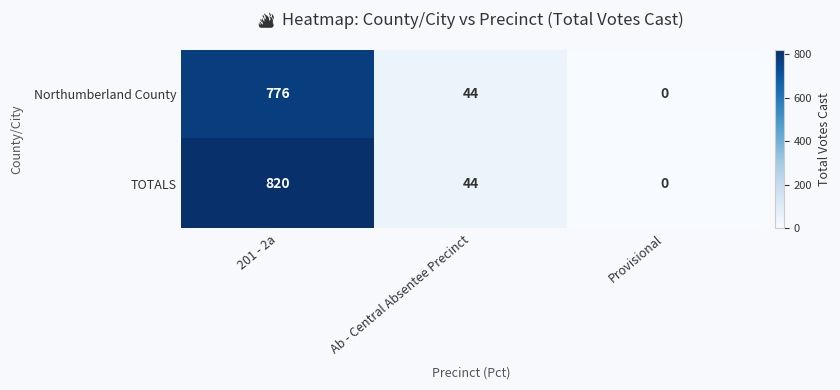

How many values in the TOTALS series are below 44?

1